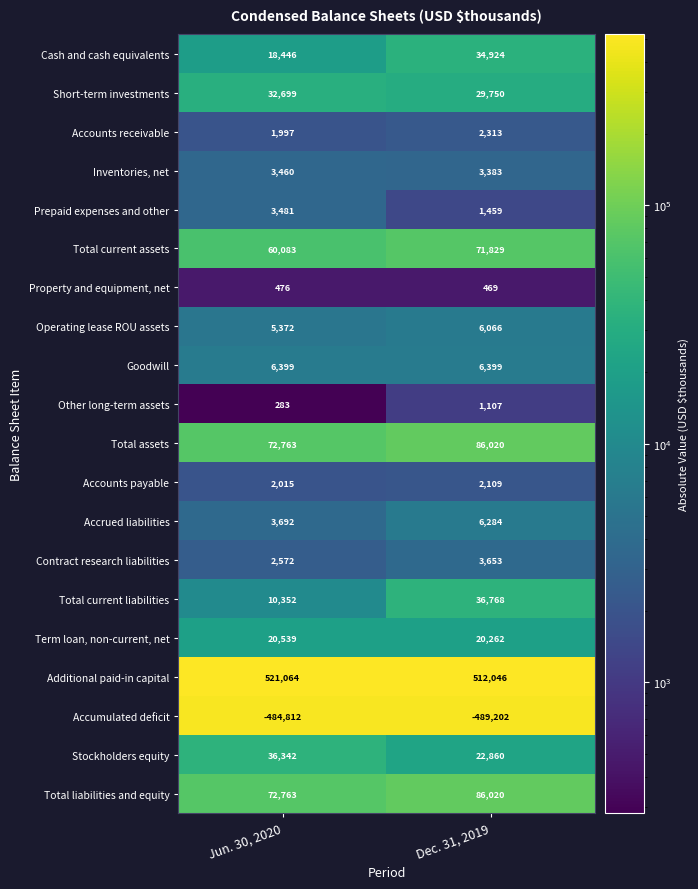

Rank the categories by Total current assets value from highest to lowest.

Dec. 31, 2019, Jun. 30, 2020